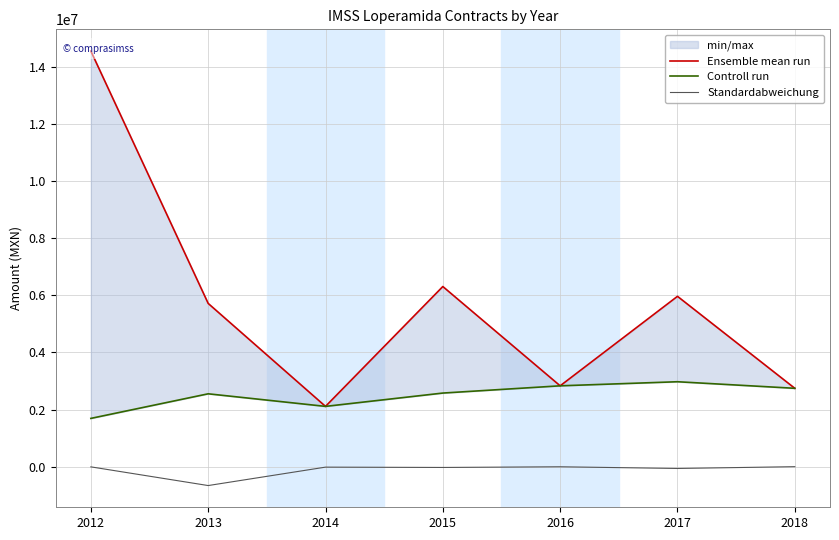

The value of Standardabweichung at 2017 is -62601.8. True or false?

True